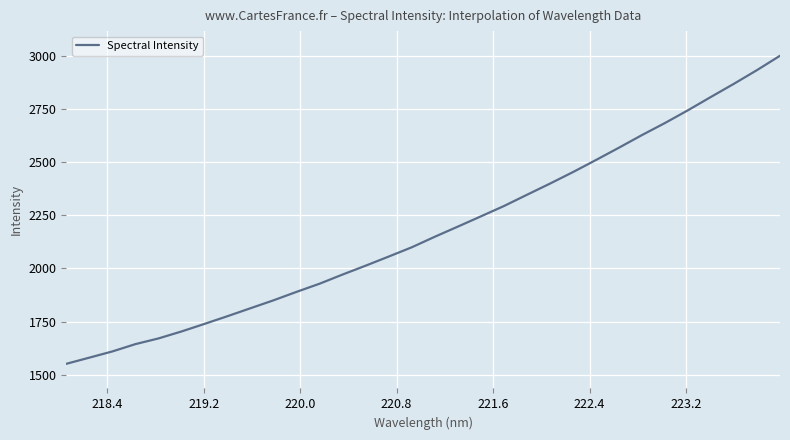

What is the difference between the maximum and minimum values?

1451.9